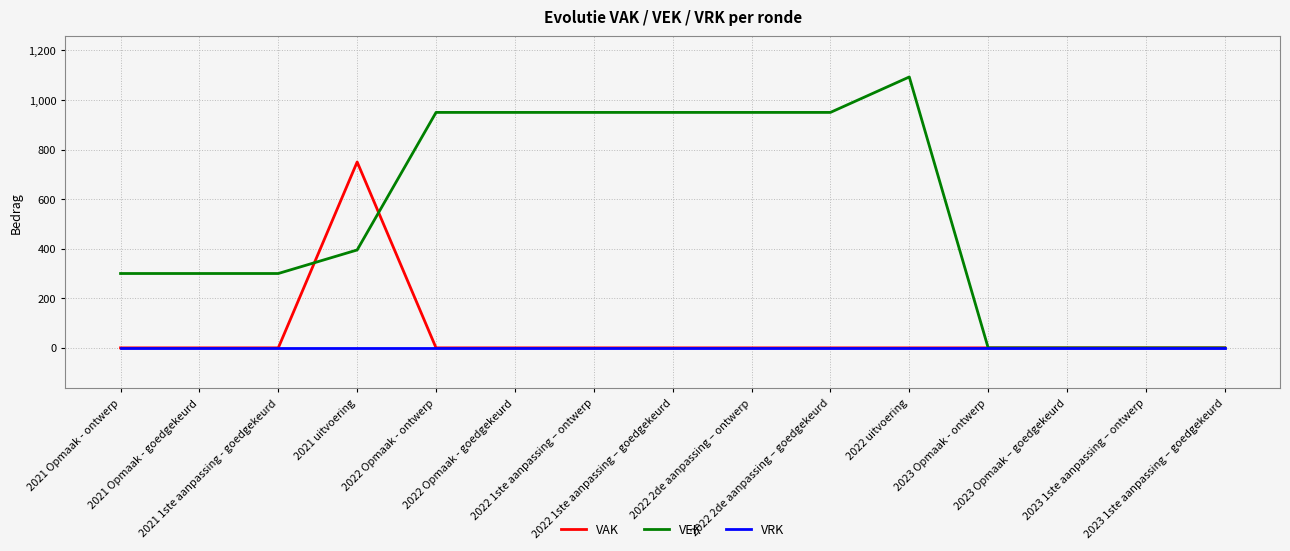

At how many categories does at least one series exceed 977?

1